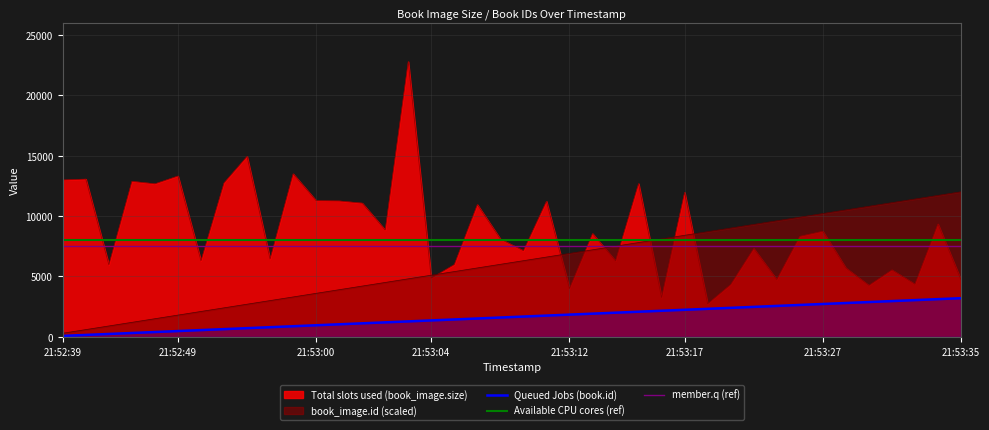

How many lines are shown in the chart?

3